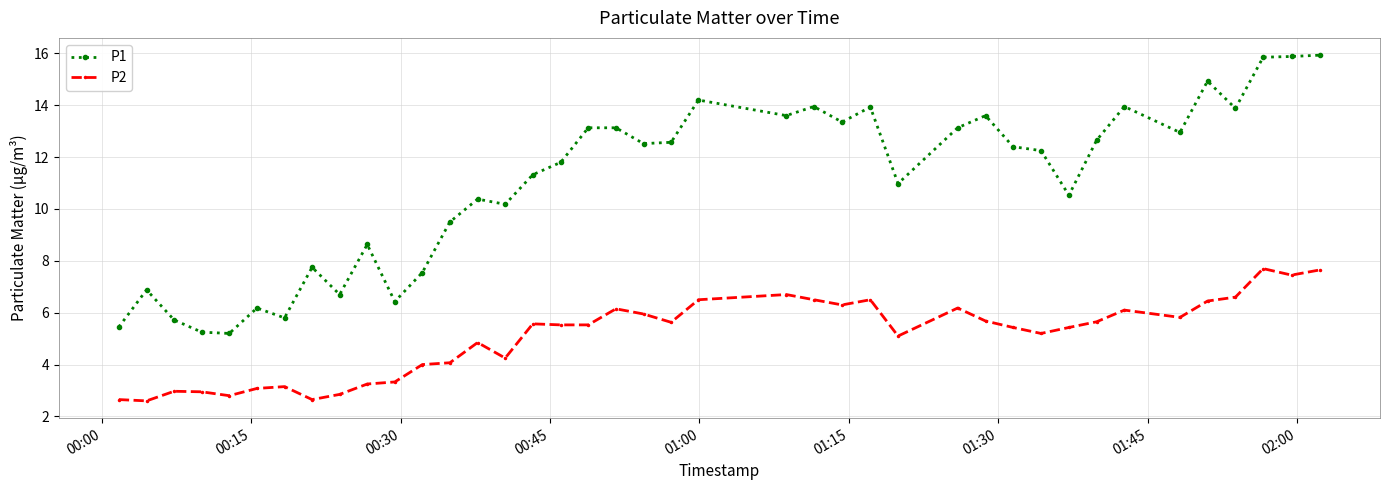

Rank the series by their average value, from lowest to highest.

P2, P1